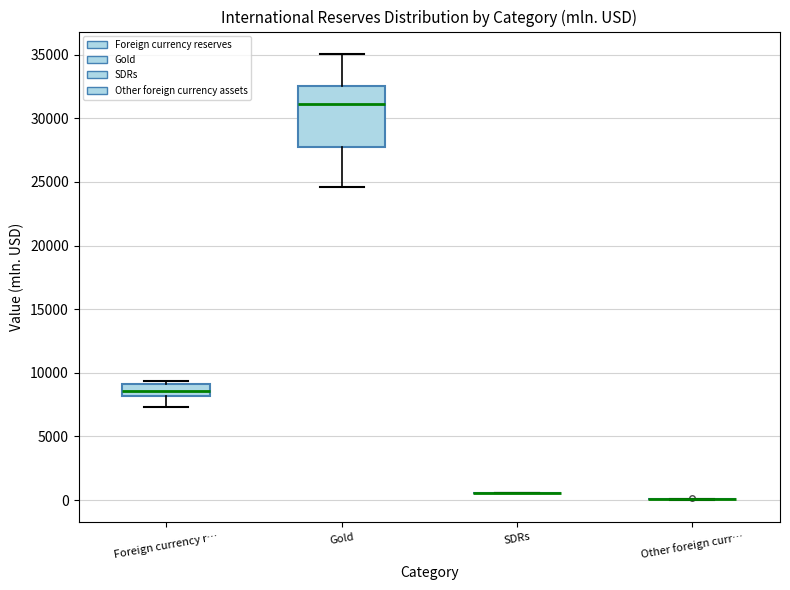

Reading left to right, read every box against the y-axis: the position of its median line, the range the box covers, and the ends of its whiskers. The values are not printed on the chart, so give them approximately, as read against the axis.

Foreign currency r…: median 8500, box 8000 to 9000, whiskers 7500 to 9500
Gold: median 31000, box 28000 to 32500, whiskers 24500 to 35000
SDRs: box collapsed to a line at 500, whiskers 500 to 500
Other foreign curr…: box collapsed to a line at 0, whiskers 0 to 0